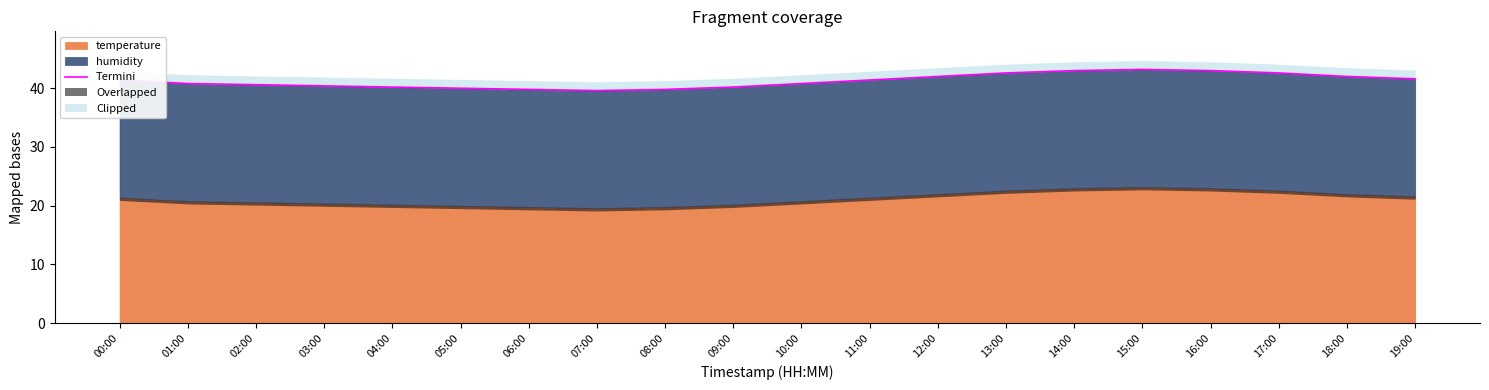

At which label does the data first exceed 41?

00:00